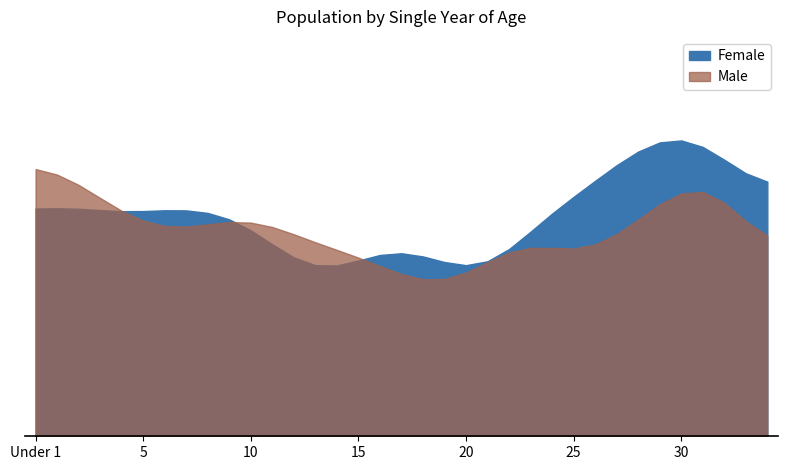

At which label is Female closest to 44?

3